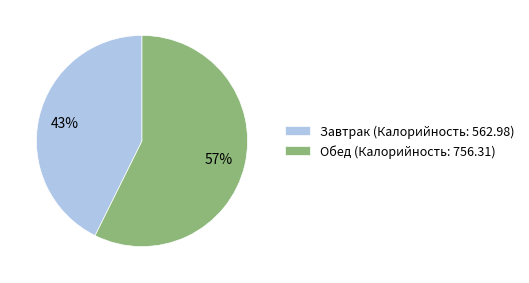

True or false: Завтрак accounts for 49% of the total.

False